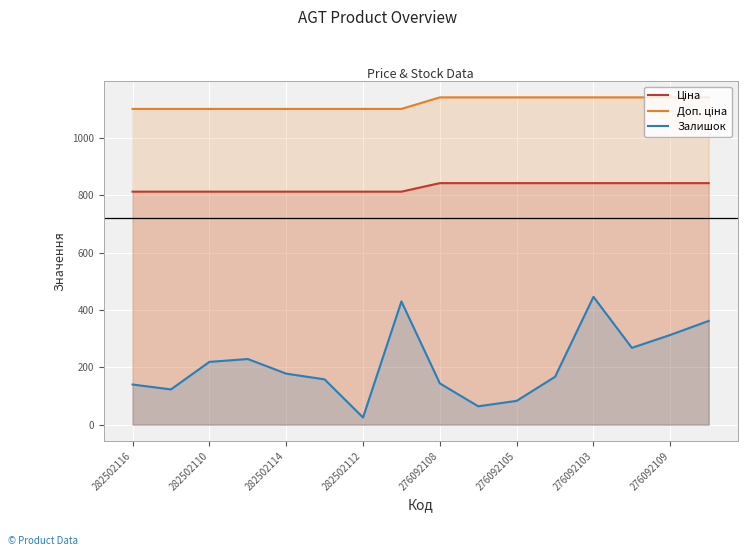

True or false: Залишок has a value of 77.6 at 282502114.

False